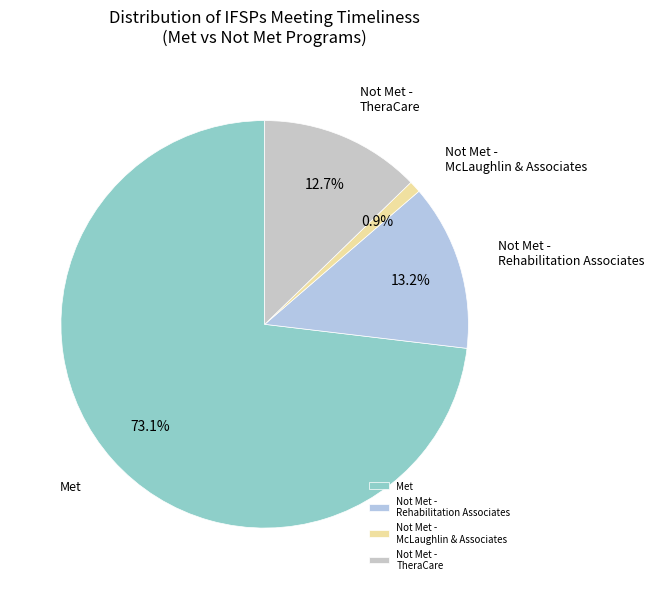

What percentage is NOT represented by Not Met - McLaughlin & Associates?

99.1%